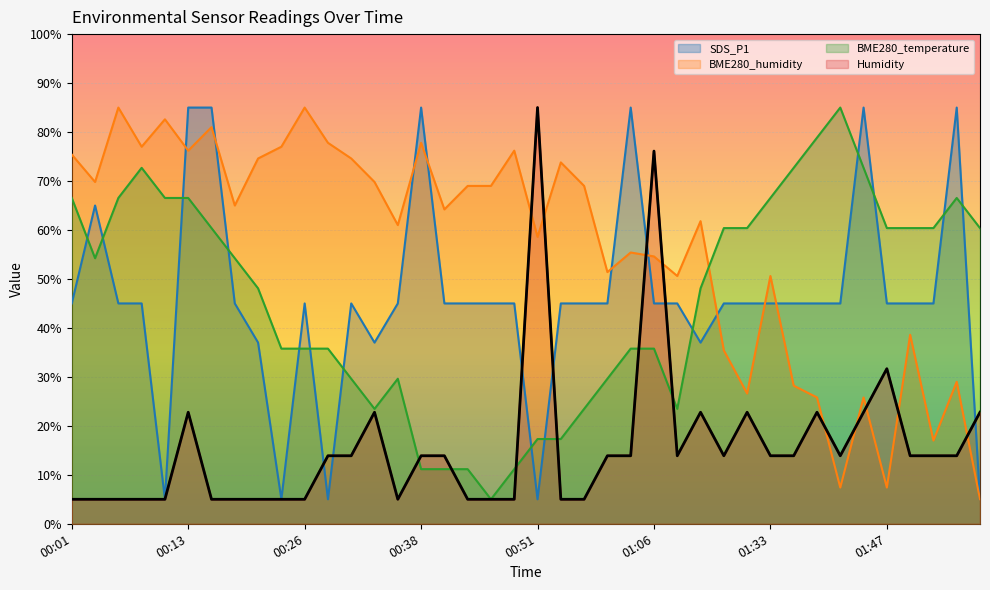

Which label corresponds to the largest value in the chart?

00:13